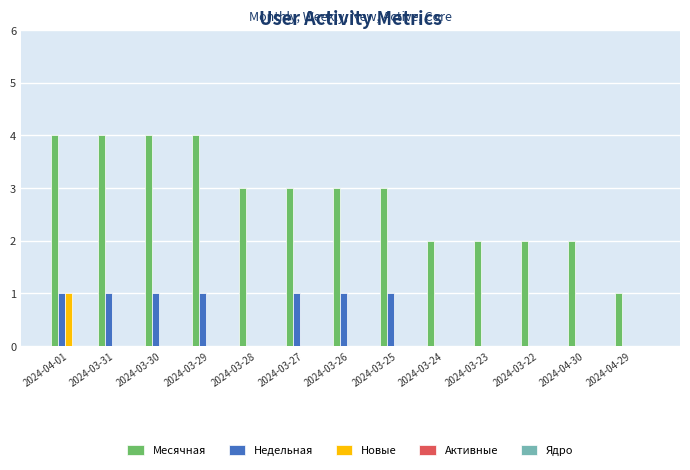

True or false: Новые has a value of 0 at 2024-03-27.

True